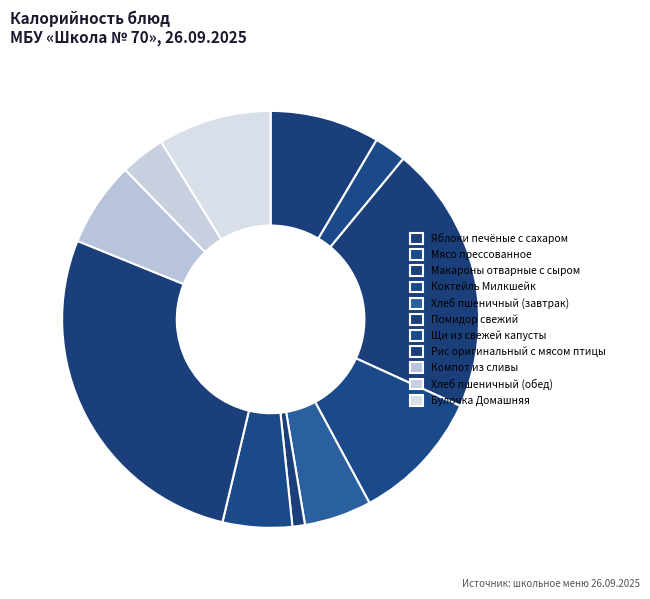

Count the number of slices in the pie.

11